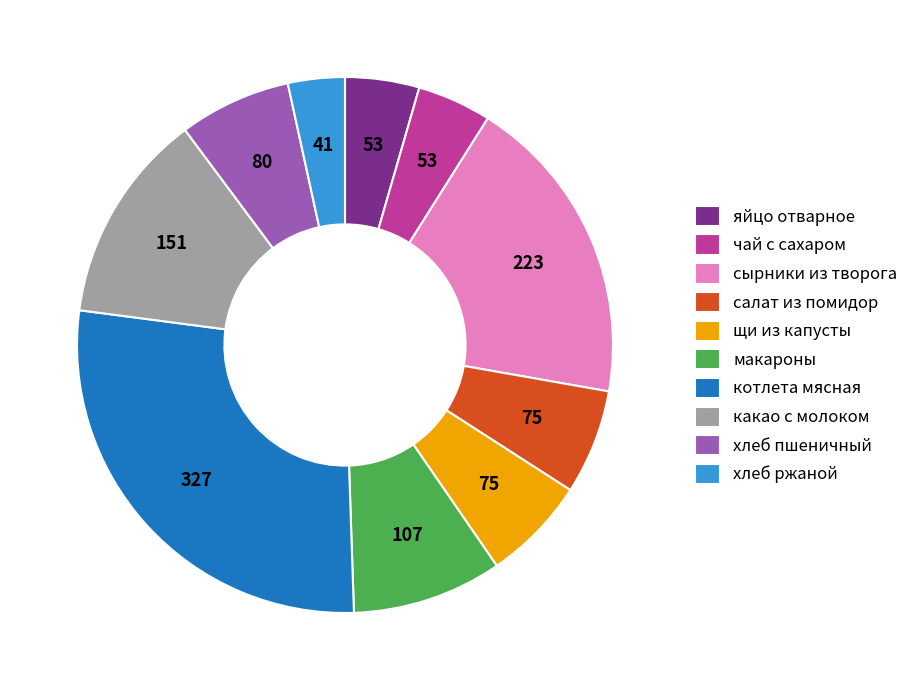

Is яйцо отварное the majority of the pie?

No